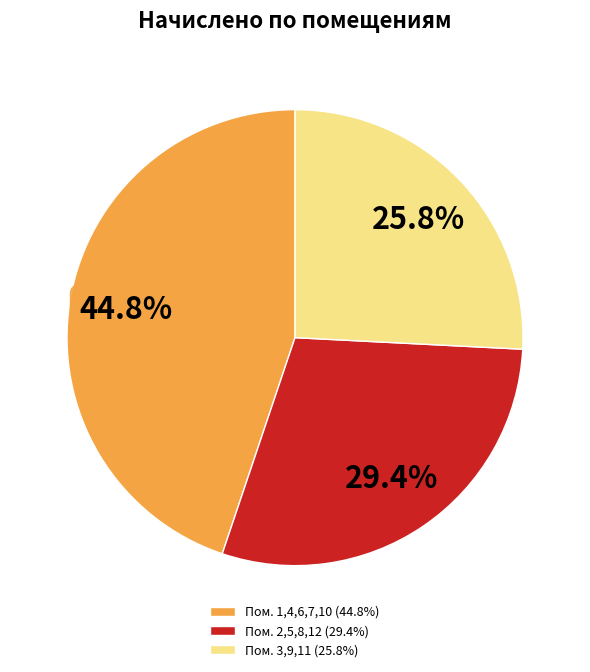

Approximately how many times larger is the value at Пом. 2,5,8,12 (29.4%) compared to Пом. 1,4,6,7,10 (44.8%)?

0.7